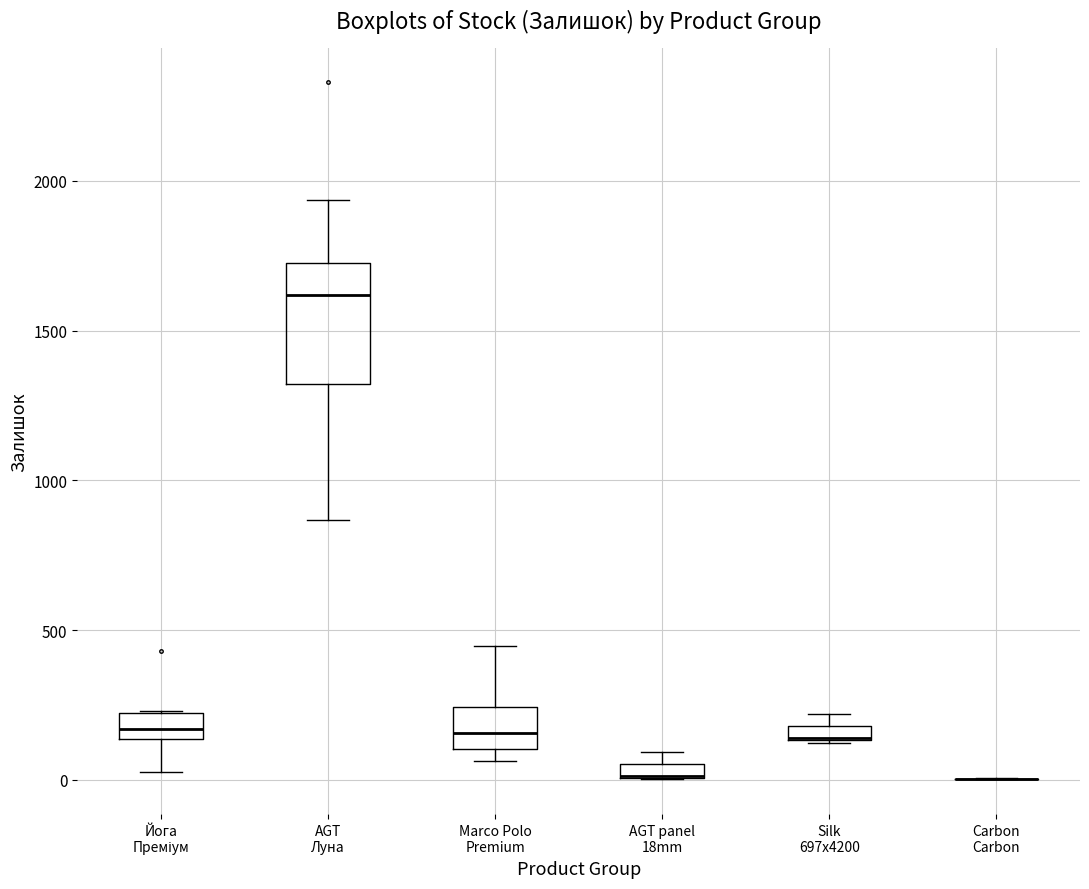

Where is the upper edge of the box for Йога Преміум on the y-axis? The values are not printed on the chart, so give them approximately, as read against the axis.

200